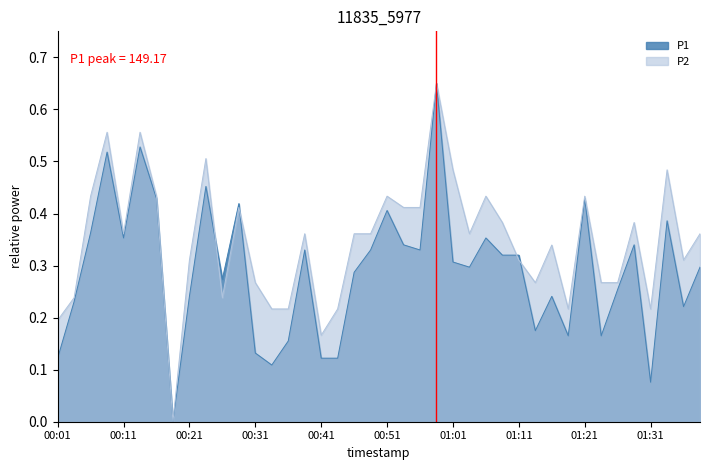

Reading left to right, list all the values displayed in this chart.

P1: 00:01=0.1	00:03=0.2	00:06=0.4	00:08=0.5	00:11=0.4	00:13=0.5	00:16=0.4	00:18=0.0	00:21=0.2	00:23=0.5	00:26=0.3	00:28=0.4	00:31=0.1	00:34=0.1	00:36=0.2	00:38=0.3	00:41=0.1	00:44=0.1	00:46=0.3	00:49=0.3	00:51=0.4	00:54=0.3	00:56=0.3	00:59=0.7	01:01=0.3	01:04=0.3	01:06=0.4	01:09=0.3	01:11=0.3	01:14=0.2	01:16=0.2	01:19=0.2	01:21=0.4	01:24=0.2	01:26=0.3	01:29=0.3	01:31=0.1	01:34=0.4	01:36=0.2	01:39=0.3
P2: 00:01=0.2	00:03=0.2	00:06=0.4	00:08=0.6	00:11=0.4	00:13=0.6	00:16=0.4	00:18=0.0	00:21=0.3	00:23=0.5	00:26=0.2	00:28=0.4	00:31=0.3	00:34=0.2	00:36=0.2	00:38=0.4	00:41=0.2	00:44=0.2	00:46=0.4	00:49=0.4	00:51=0.4	00:54=0.4	00:56=0.4	00:59=0.7	01:01=0.5	01:04=0.4	01:06=0.4	01:09=0.4	01:11=0.3	01:14=0.3	01:16=0.3	01:19=0.2	01:21=0.4	01:24=0.3	01:26=0.3	01:29=0.4	01:31=0.2	01:34=0.5	01:36=0.3	01:39=0.4